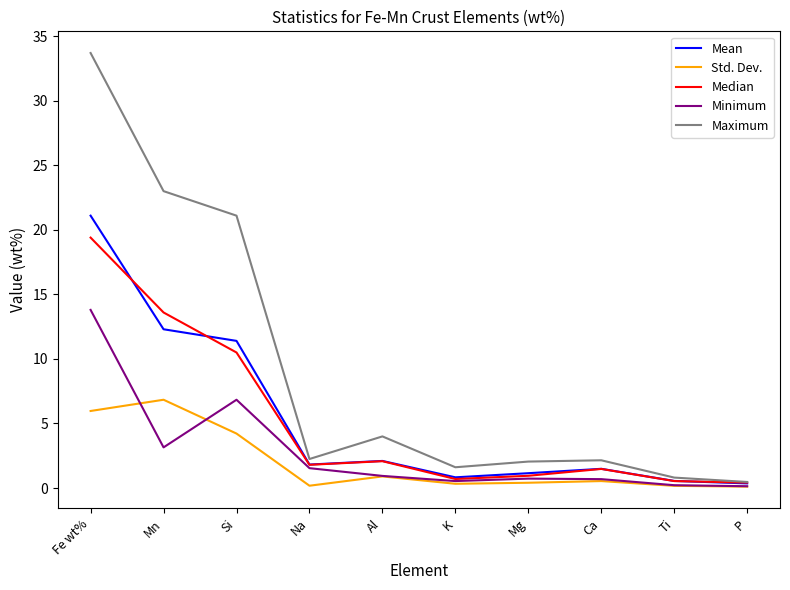

At which label is Maximum closest to 17?

Si